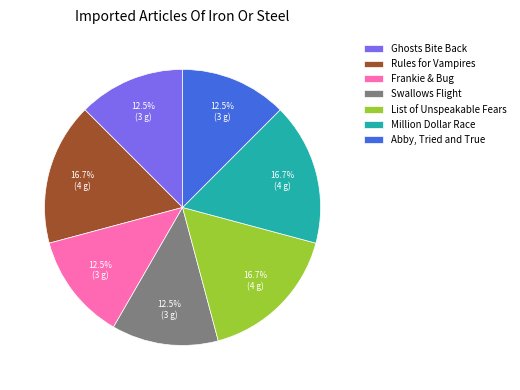

To the nearest percent, what is the difference between the Rules for Vampires and Abby, Tried and True slice percentages?

4%